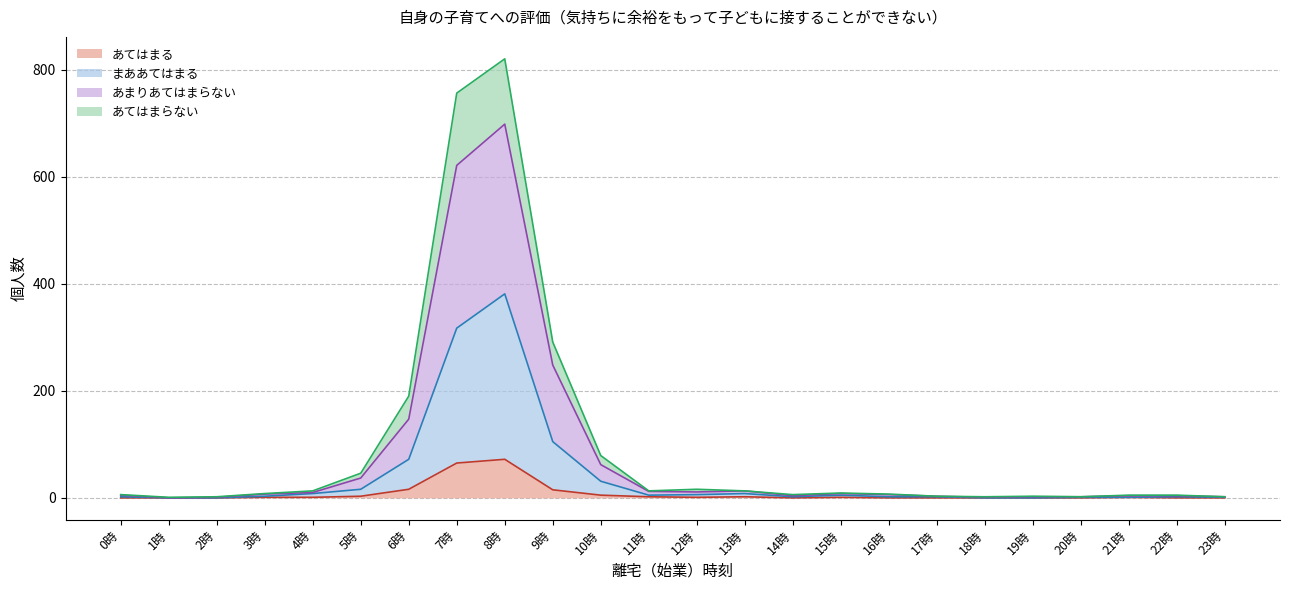

How many values in the あてはまらない series are below 7?

12